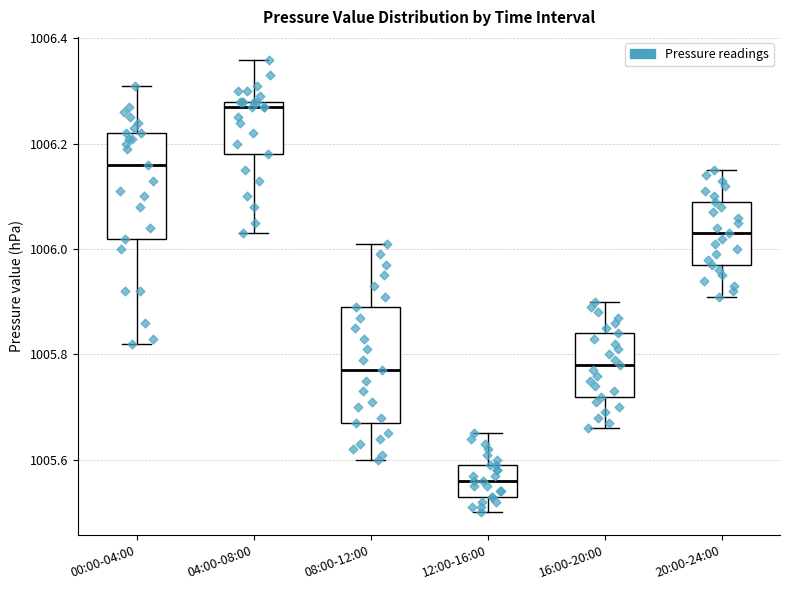

Reading left to right, read every box against the y-axis: the position of its median line, the range the box covers, and the ends of its whiskers. The values are not printed on the chart, so give them approximately, as read against the axis.

00:00-04:00: median 1006.16, box 1006.02 to 1006.22, whiskers 1005.82 to 1006.32
04:00-08:00: median 1006.28 (just below the box's upper edge), box 1006.18 to 1006.28, whiskers 1006.04 to 1006.36
08:00-12:00: median 1005.78, box 1005.68 to 1005.90, whiskers 1005.60 to 1006.02
12:00-16:00: median 1005.56, box 1005.54 to 1005.60, whiskers 1005.50 to 1005.66
16:00-20:00: median 1005.78, box 1005.72 to 1005.84, whiskers 1005.66 to 1005.90
20:00-24:00: median 1006.04, box 1005.98 to 1006.10, whiskers 1005.92 to 1006.16